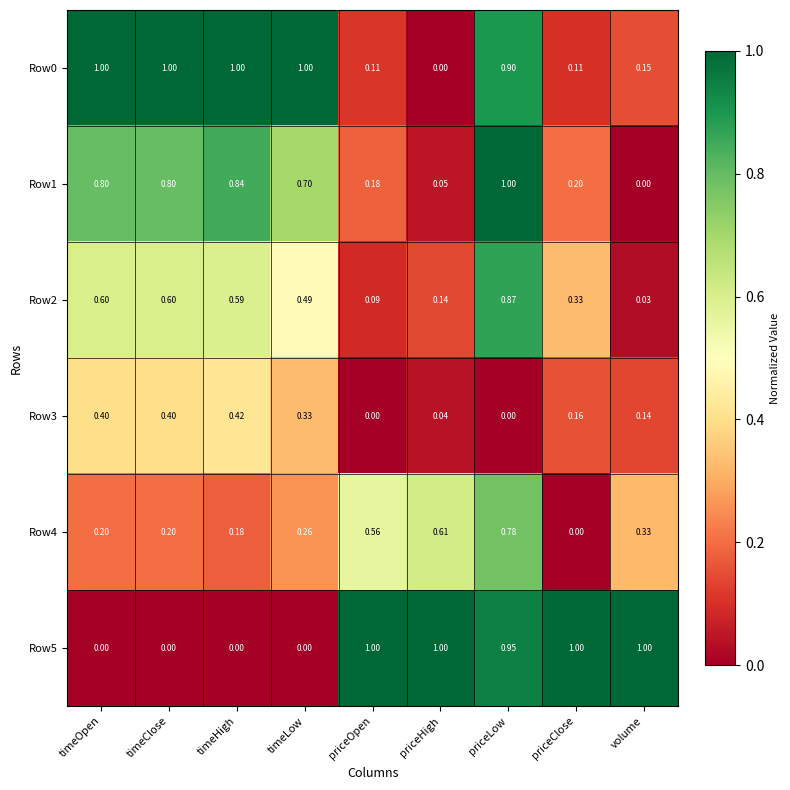

At which category is the sum across all series the highest?

priceLow